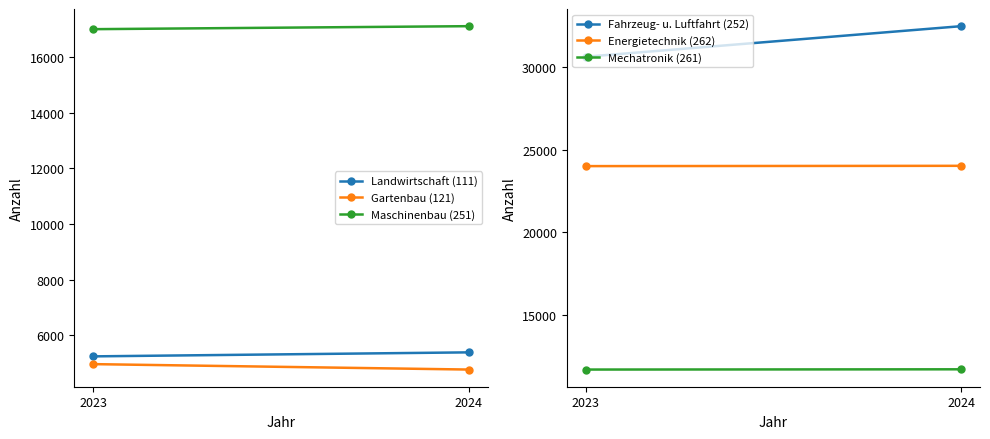

Which category has the lowest value in the Landwirtschaft (111) series?

2023